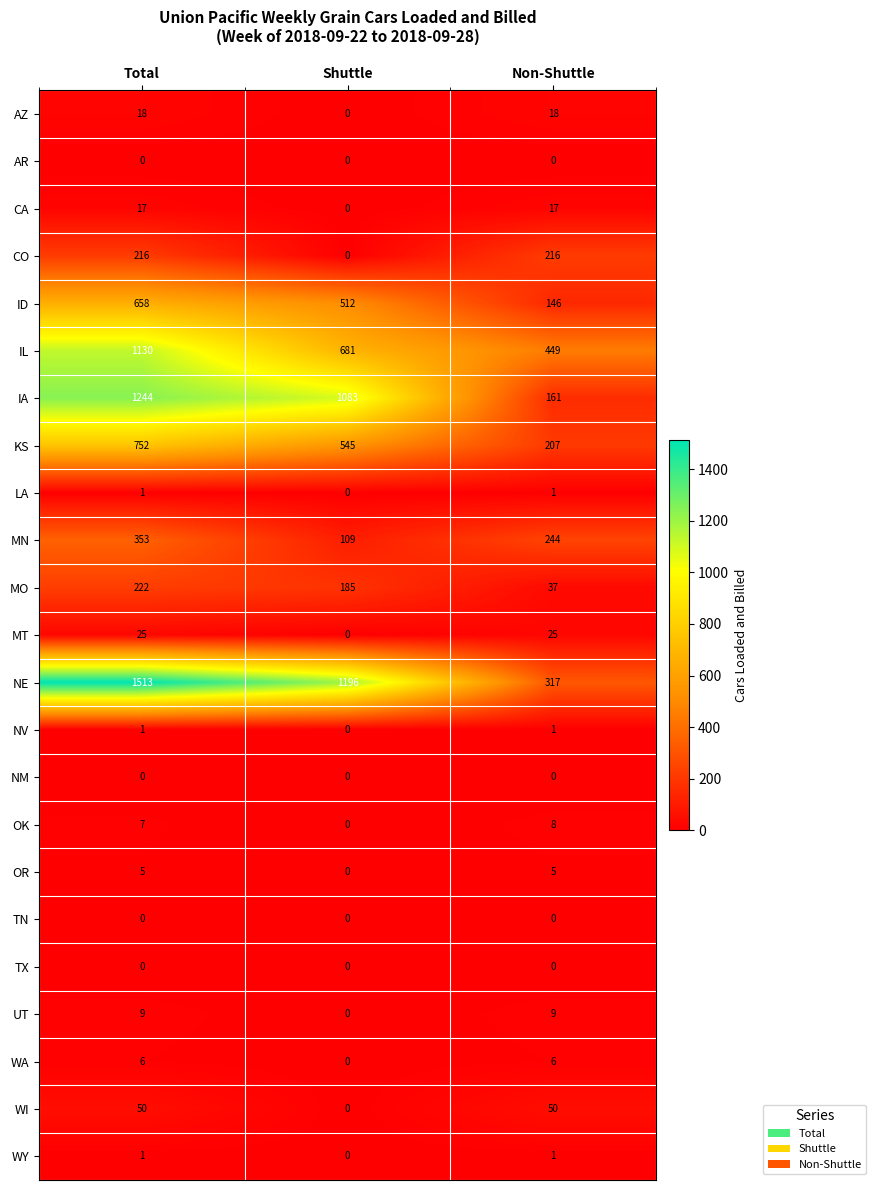

At which category is the sum across all series the highest?

Total